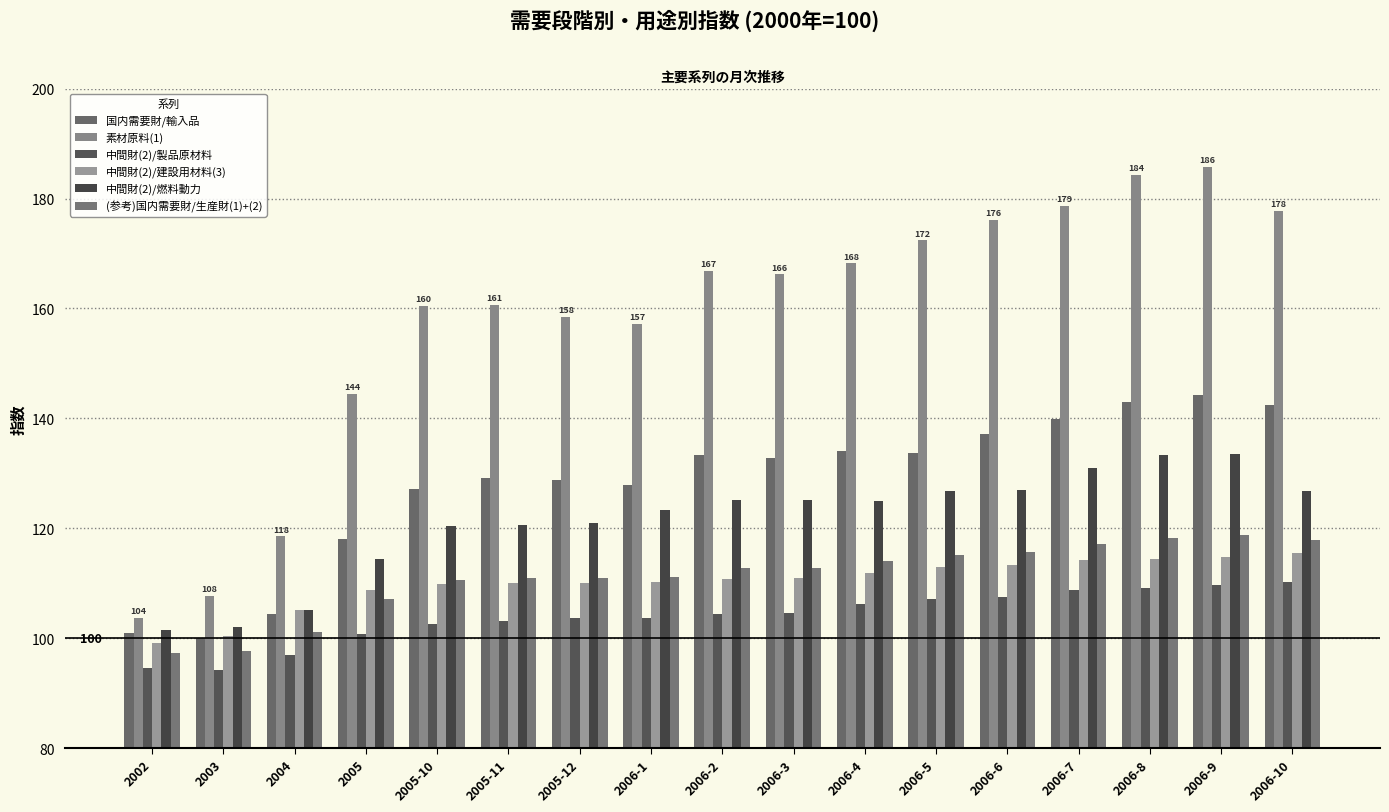

What is the value of the 素材原料(1) bar at the 13th from the left?

176.1